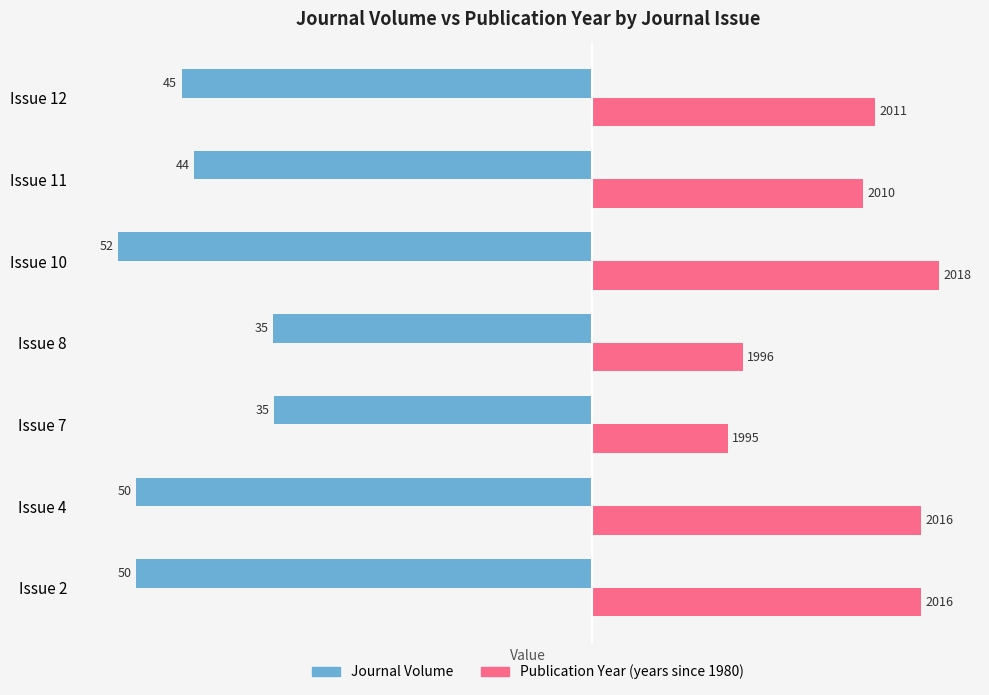

What are all the series names shown in the legend?

Journal Volume, Publication Year (years since 1980)